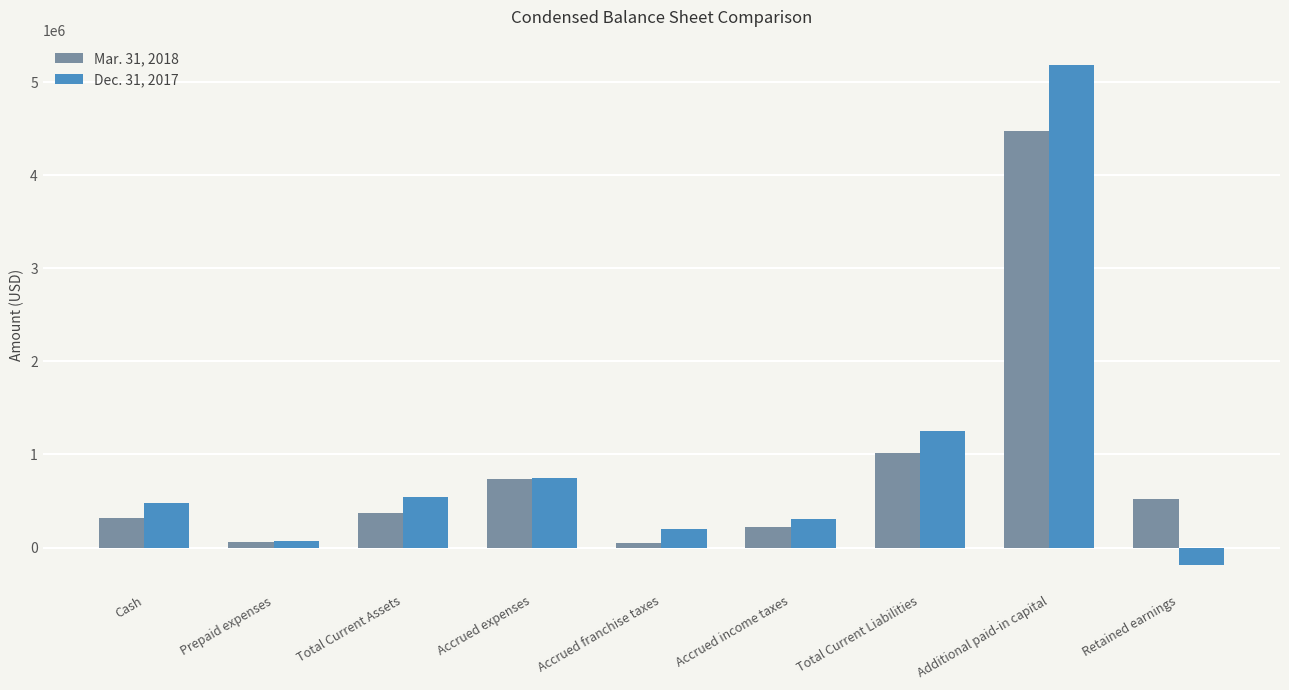

What is the value of the Mar. 31, 2018 bar at the 4th from the left?

740520